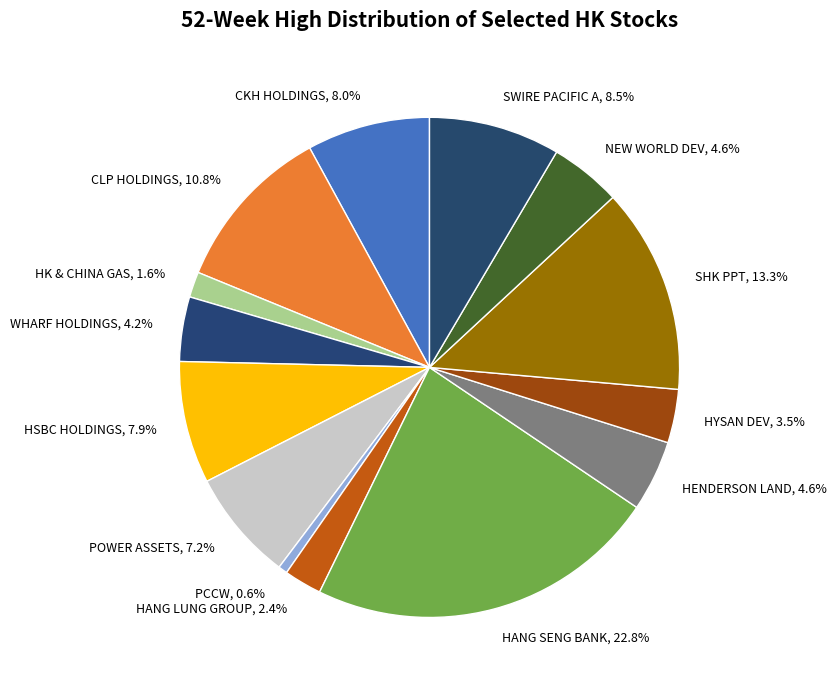

Count the number of slices in the pie.

14